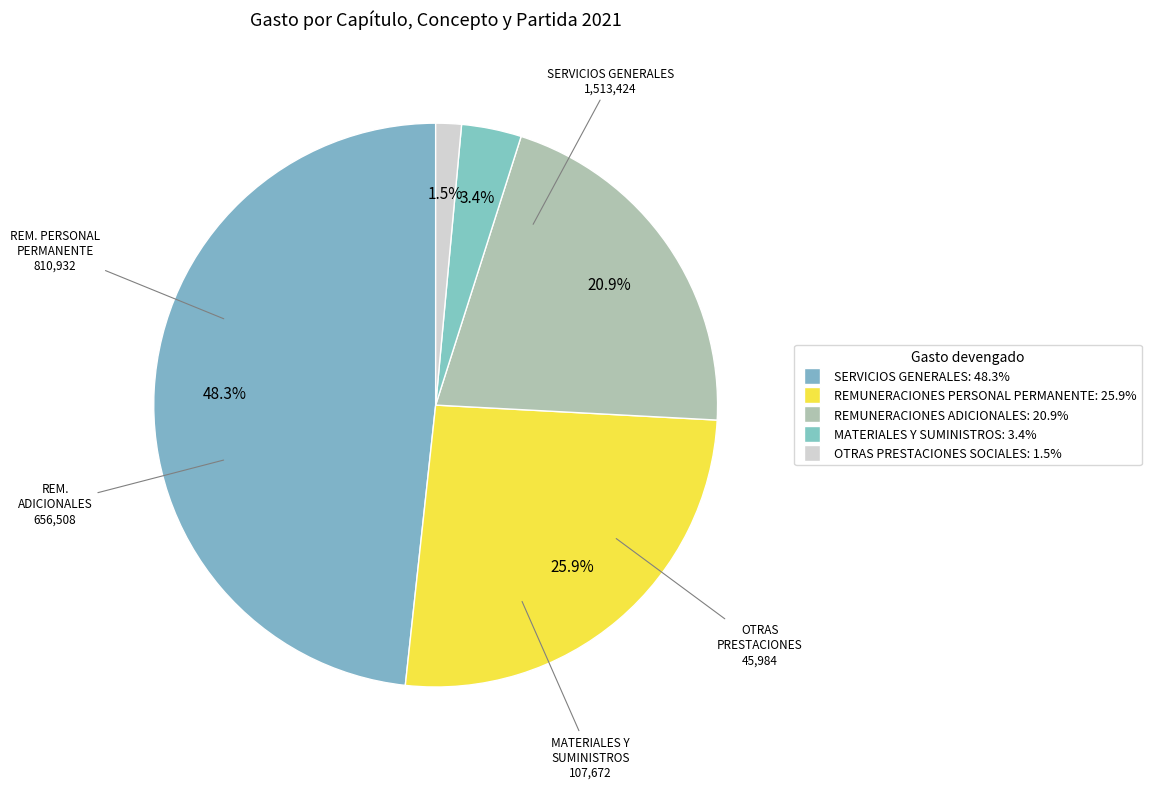

Which category has the biggest portion of the pie?

SERVICIOS GENERALES